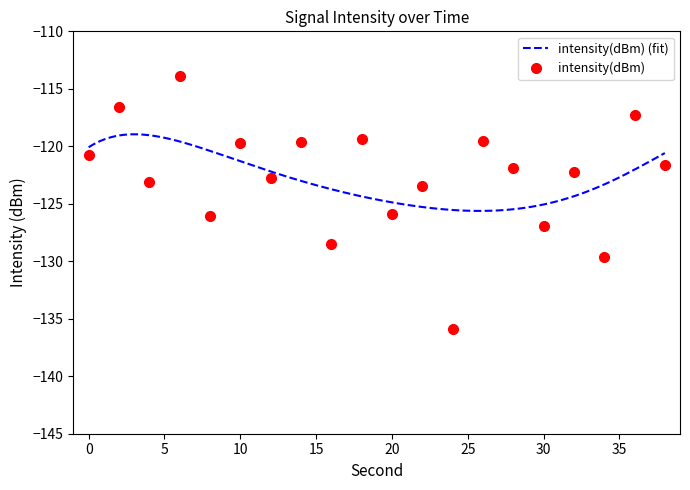

List the labels in order of value, smallest first.

24, 34, 16, 30, 8, 20, 22, 4, 12, 32, 28, 38, 0, 10, 14, 26, 18, 36, 2, 6